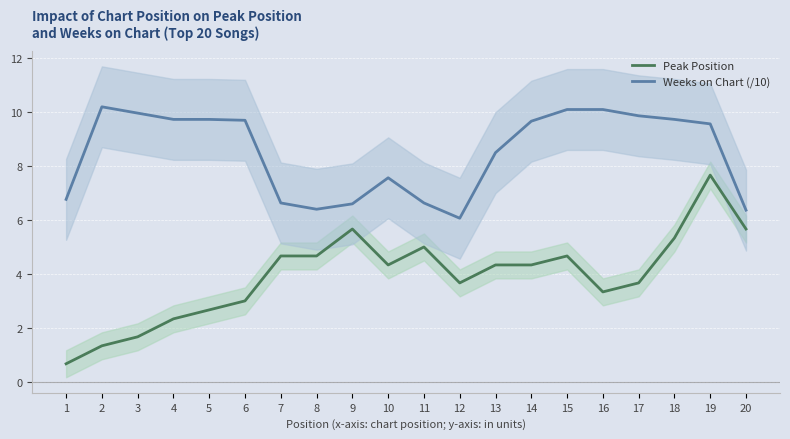

What is the total value across all series at 1?

7.4